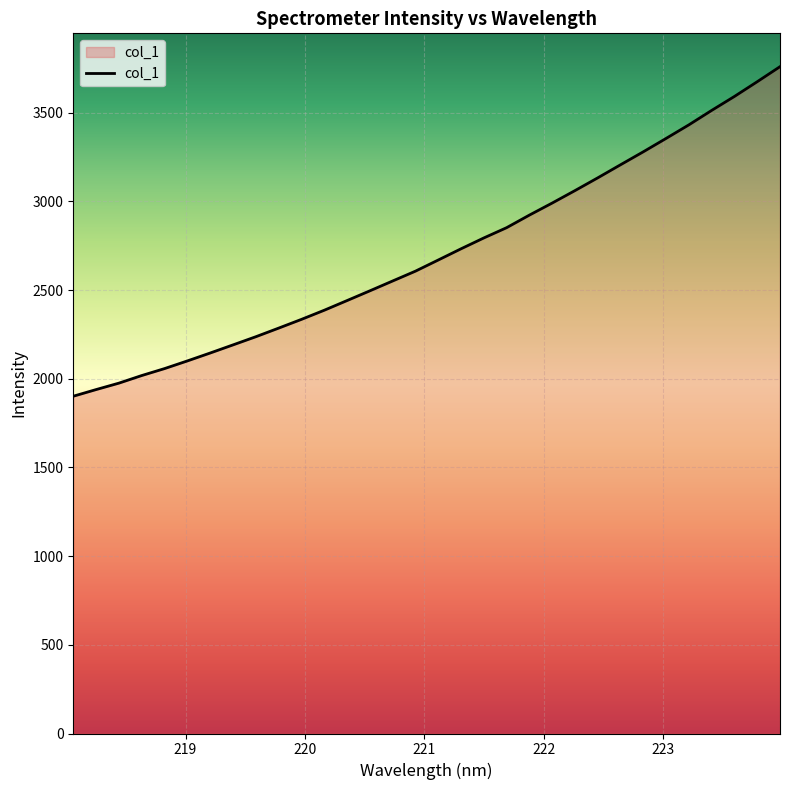

What is the maximum value shown in the chart?

3760.3